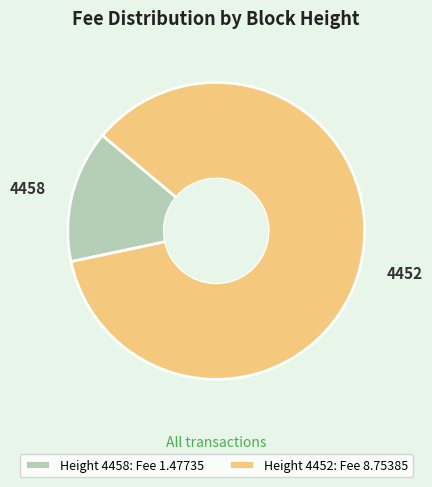

Which slice is the largest?

4452